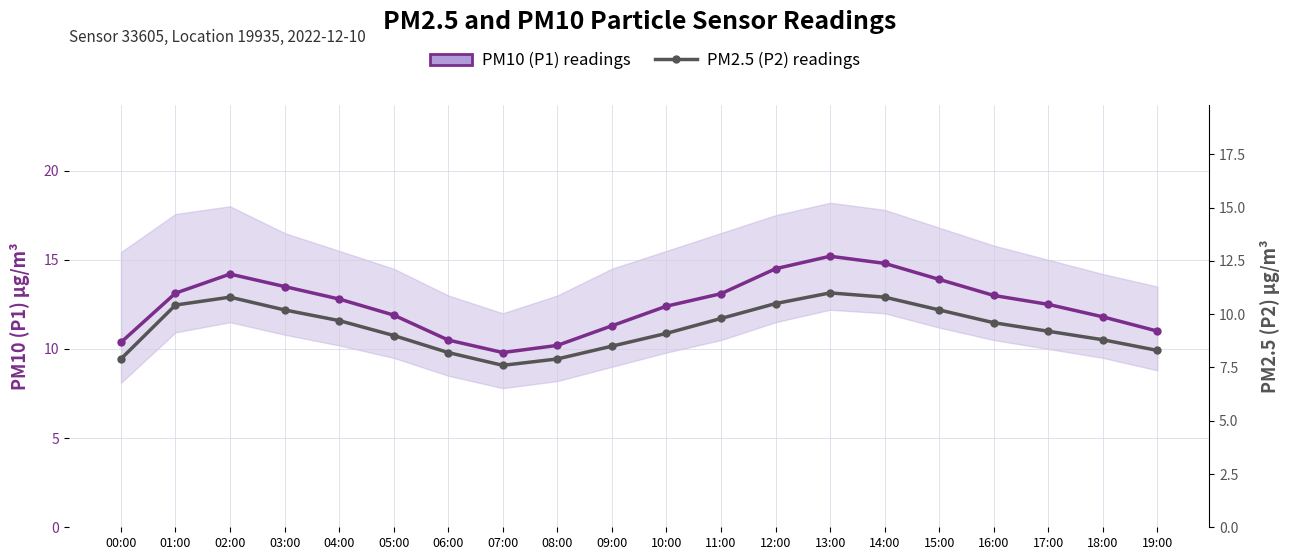

Reading right to left, what are all the values shown in this chart?

PM10 (P1) readings: 11.0	11.8	12.5	13.0	13.9	14.8	15.2	14.5	13.1	12.4	11.3	10.2	9.8	10.5	11.9	12.8	13.5	14.2	13.1	10.4
PM2.5 (P2) readings: 8.3	8.8	9.2	9.6	10.2	10.8	11.0	10.5	9.8	9.1	8.5	7.9	7.6	8.2	9.0	9.7	10.2	10.8	10.4	7.9